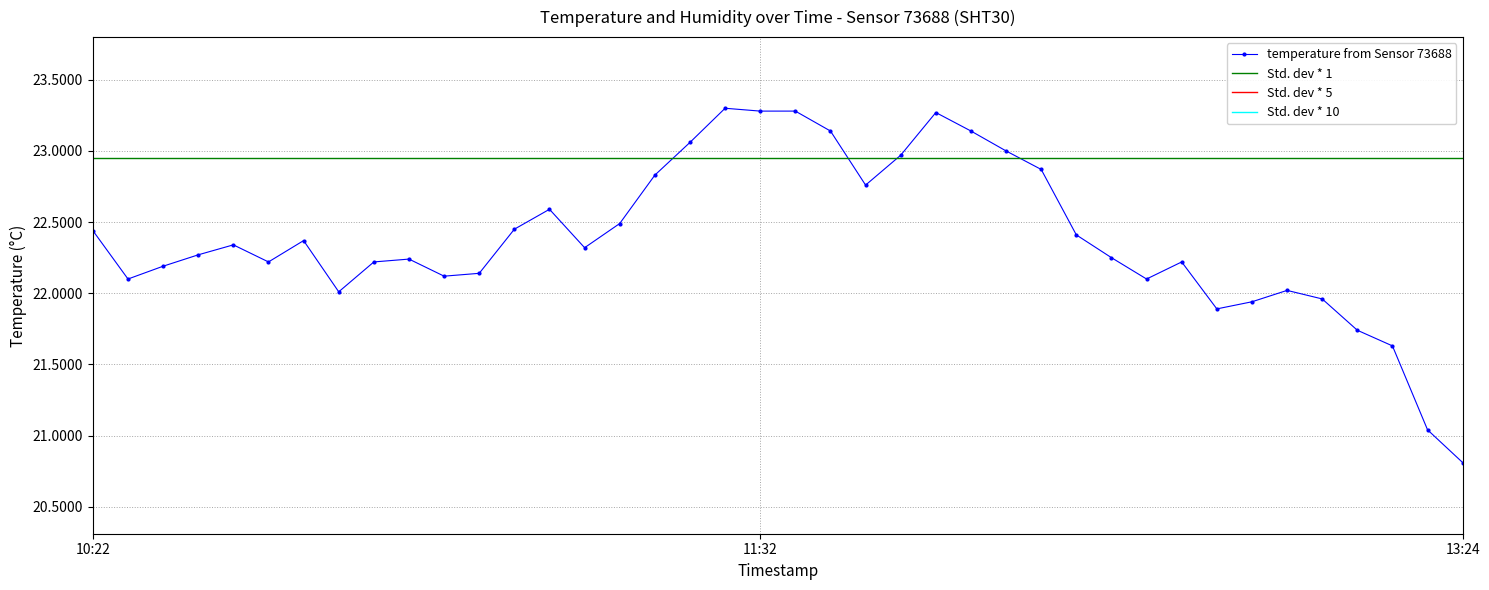

Reading right to left, extract all data points from this chart.

20.8	21.0	21.6	21.7	22.0	22.0	21.9	21.9	22.2	22.1	22.2	22.4	22.9	23.0	23.1	23.3	23.0	22.8	23.1	23.3	23.3	23.3	23.1	22.8	22.5	22.3	22.6	22.4	22.1	22.1	22.2	22.2	22.0	22.4	22.2	22.3	22.3	22.2	22.1	22.4